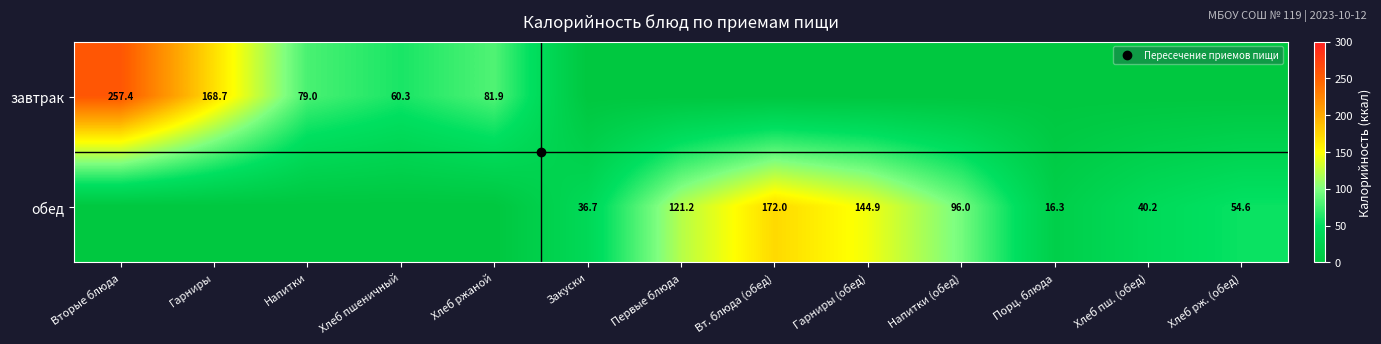

Rank the series at Гарниры (обед) from lowest to highest value.

завтрак, обед